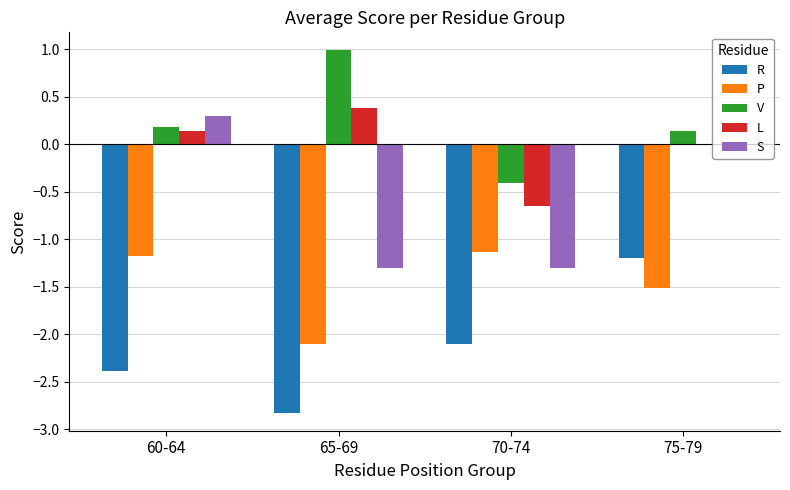

The R series shows -2.4 at 60-64. True or false?

True